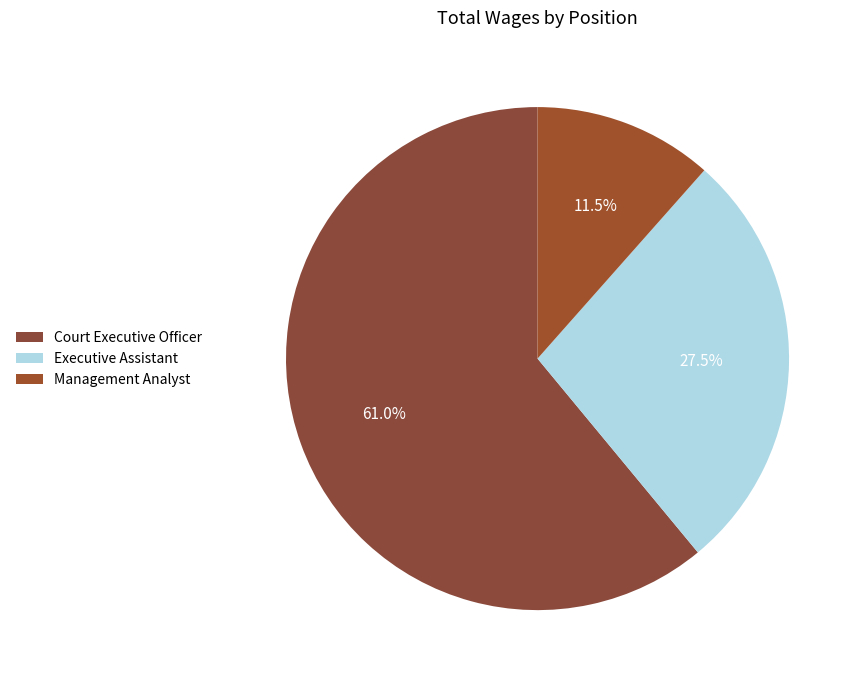

To the nearest percent, what percentage of the pie is Court Executive Officer?

61%